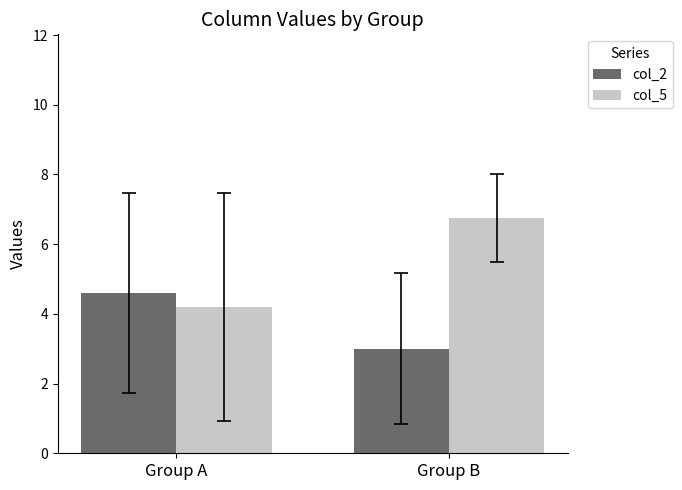

The value of col_5 at Group B is 6.8. True or false?

True